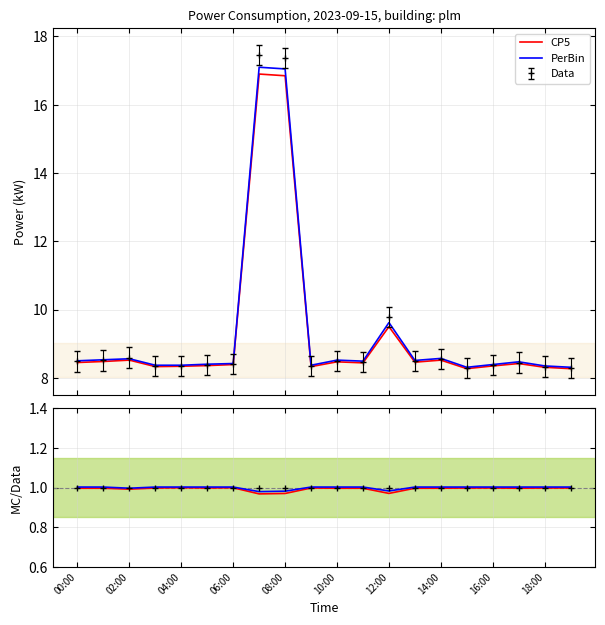

What are all the series names shown in the legend?

CP5, PerBin, Data